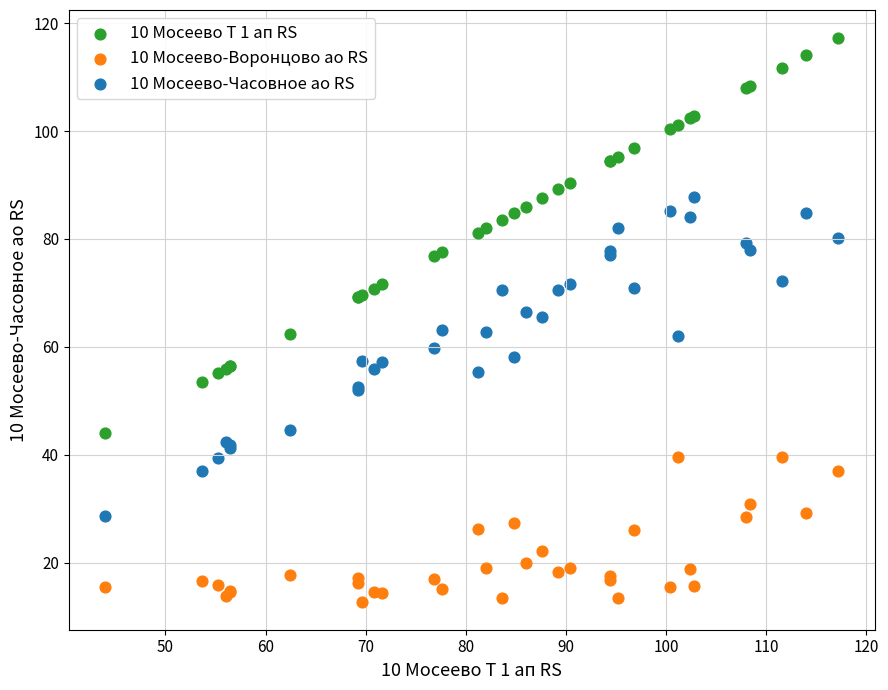

Which series contains the highest Y value?

10 Мосеево Т 1 ап RS